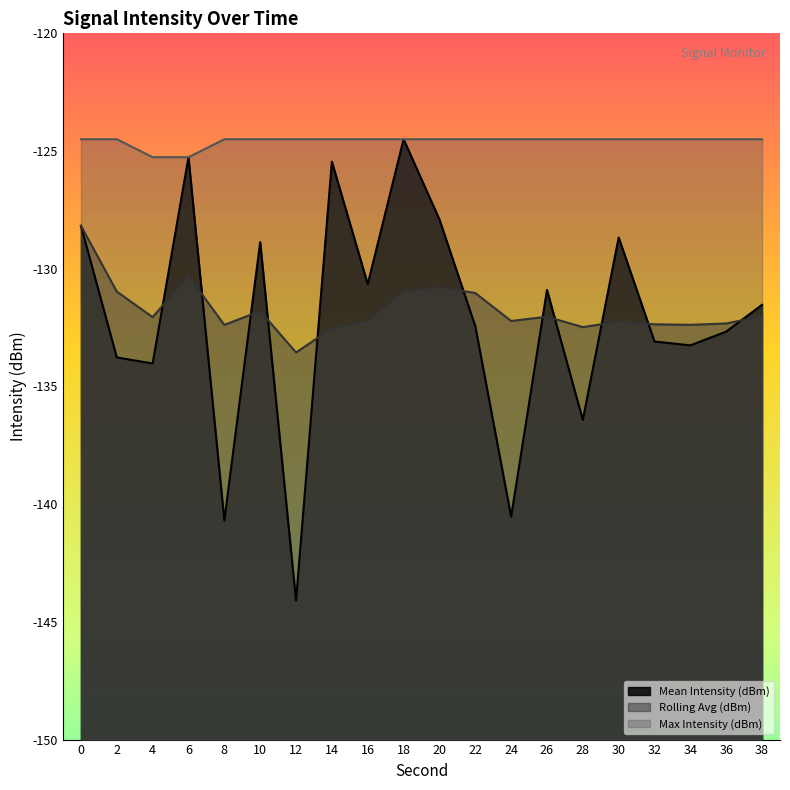

Is the value of Mean Intensity (dBm) at 6 greater than the value of Max Intensity (dBm) at 12?

No